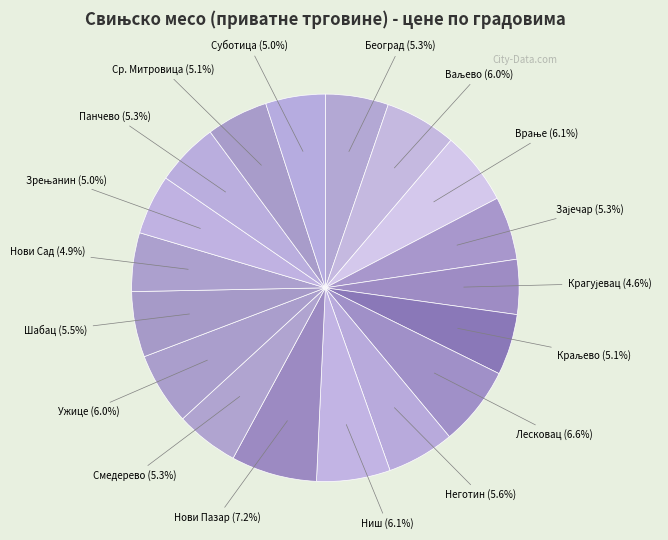

Count the number of slices in the pie.

18